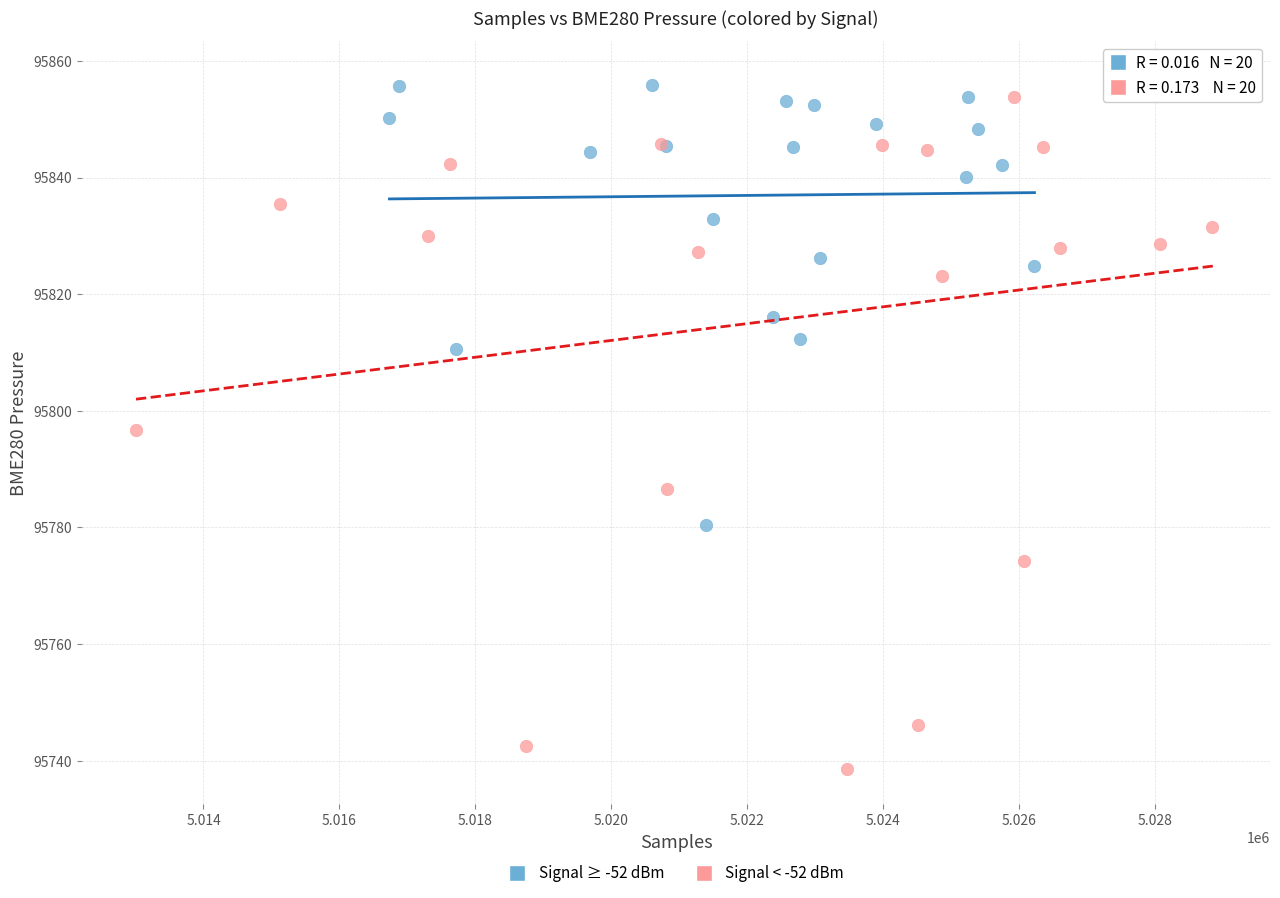

Which series reaches the minimum Y coordinate?

Signal < -52 dBm